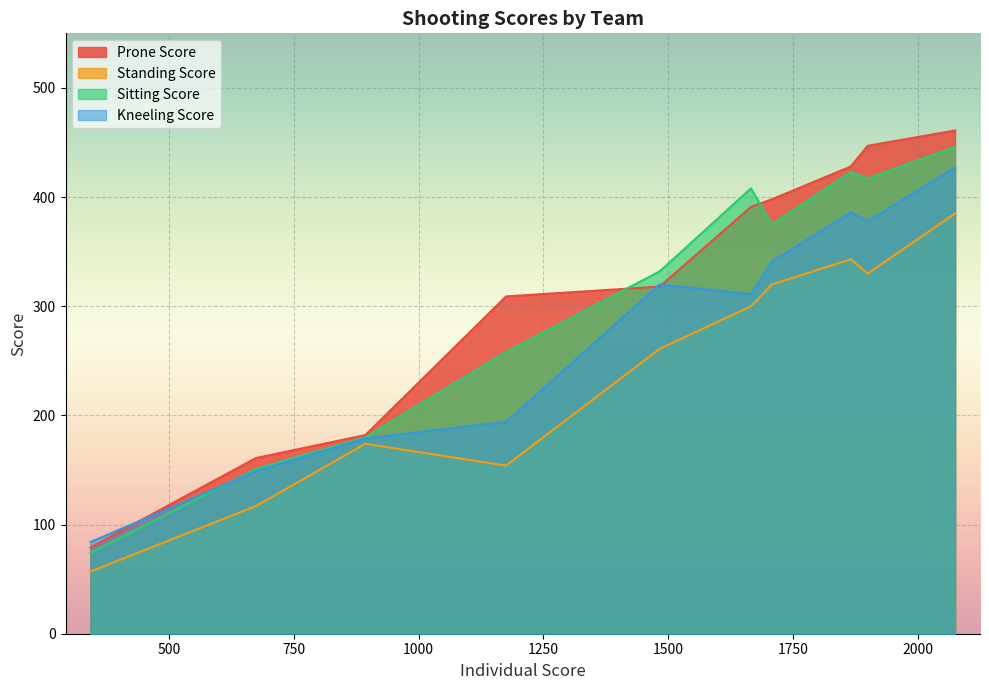

In Kneeling Score, how many points are lower than both neighbors (excluding endpoints)?

2